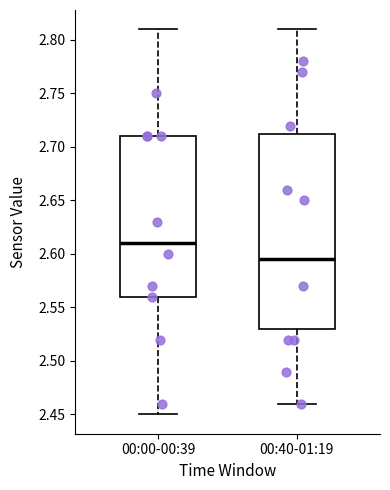

Which box's median line is the lowest?

00:40-01:19